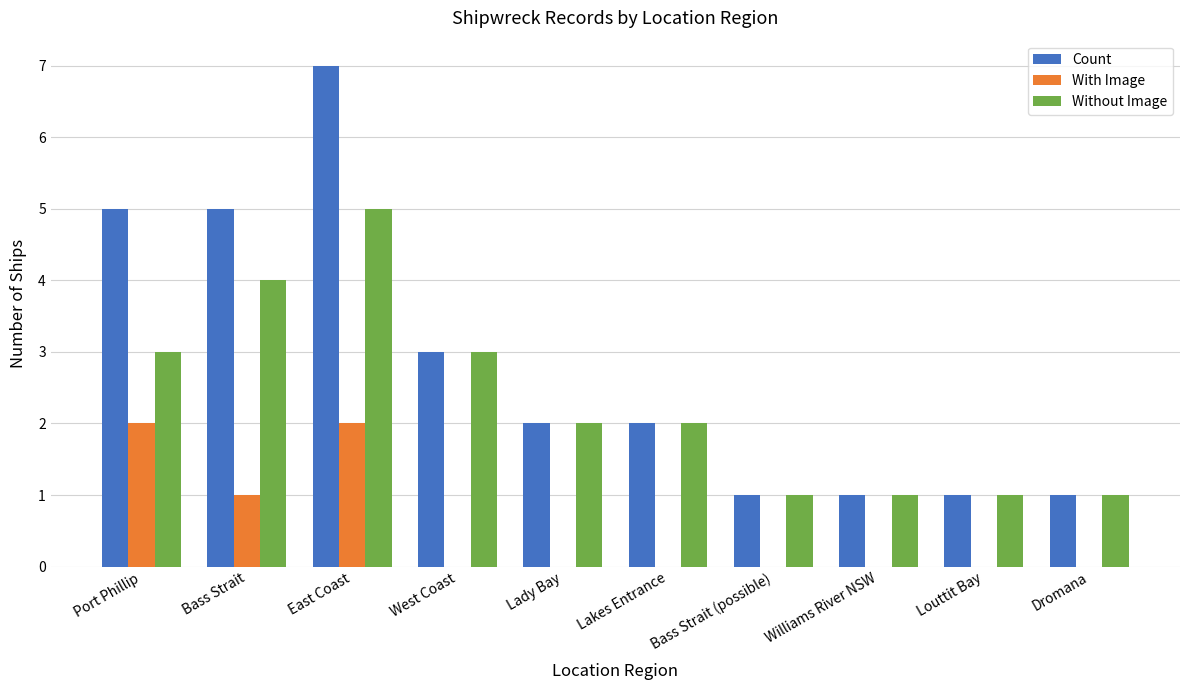

The value of With Image at West Coast is 0. True or false?

True